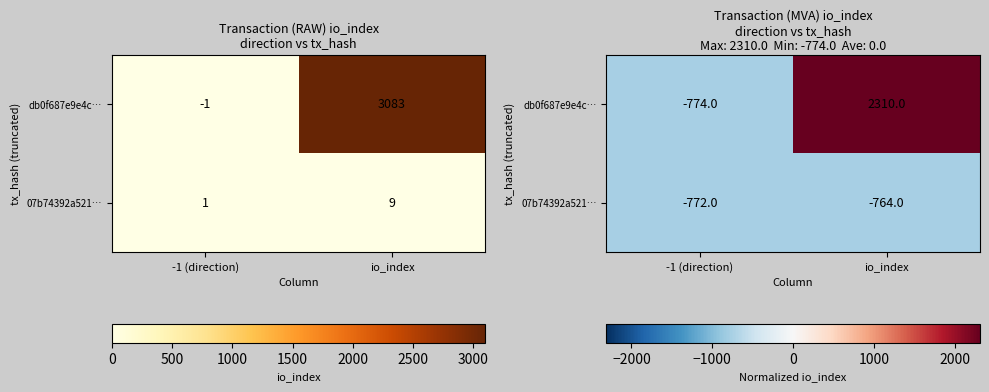

What is the average value of the 07b74392a521… series?

-768